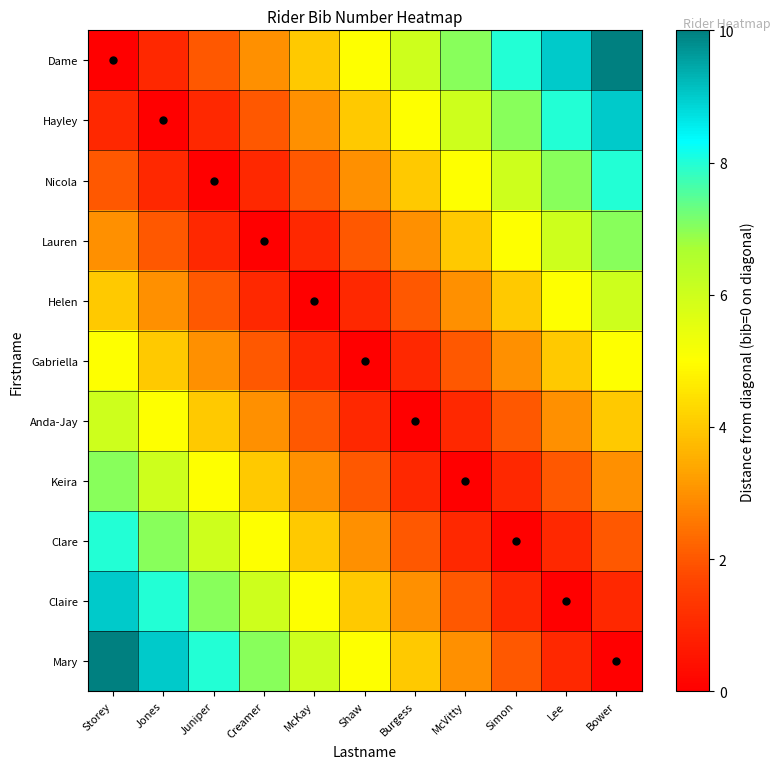

How many distinct data groups are displayed?

11